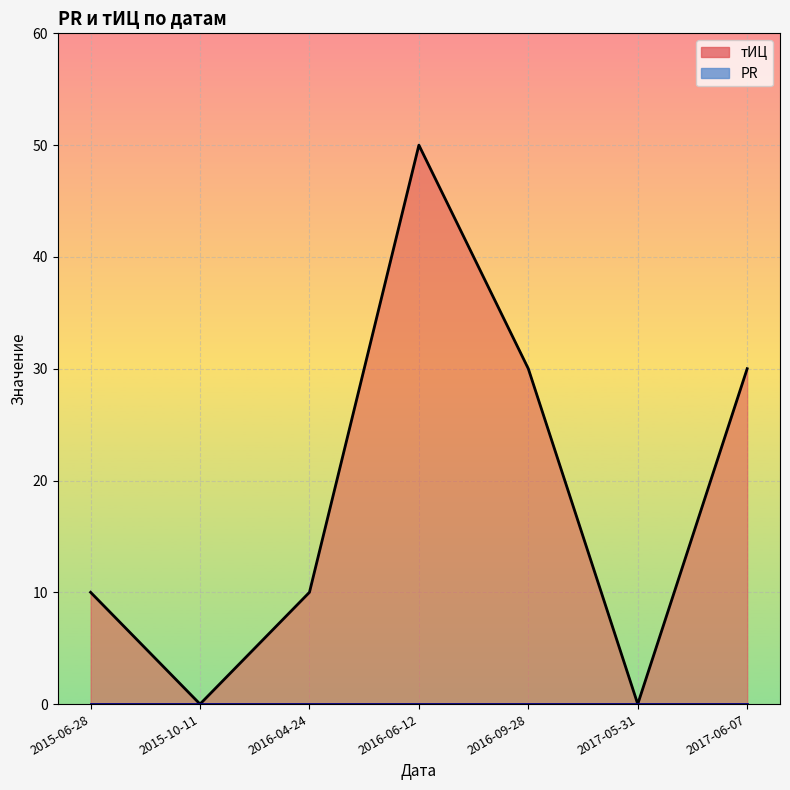

Reading left to right, list all the values displayed in this chart.

2015-06-28=10	2015-10-11=0	2016-04-24=10	2016-06-12=50	2016-09-28=30	2017-05-31=0	2017-06-07=30